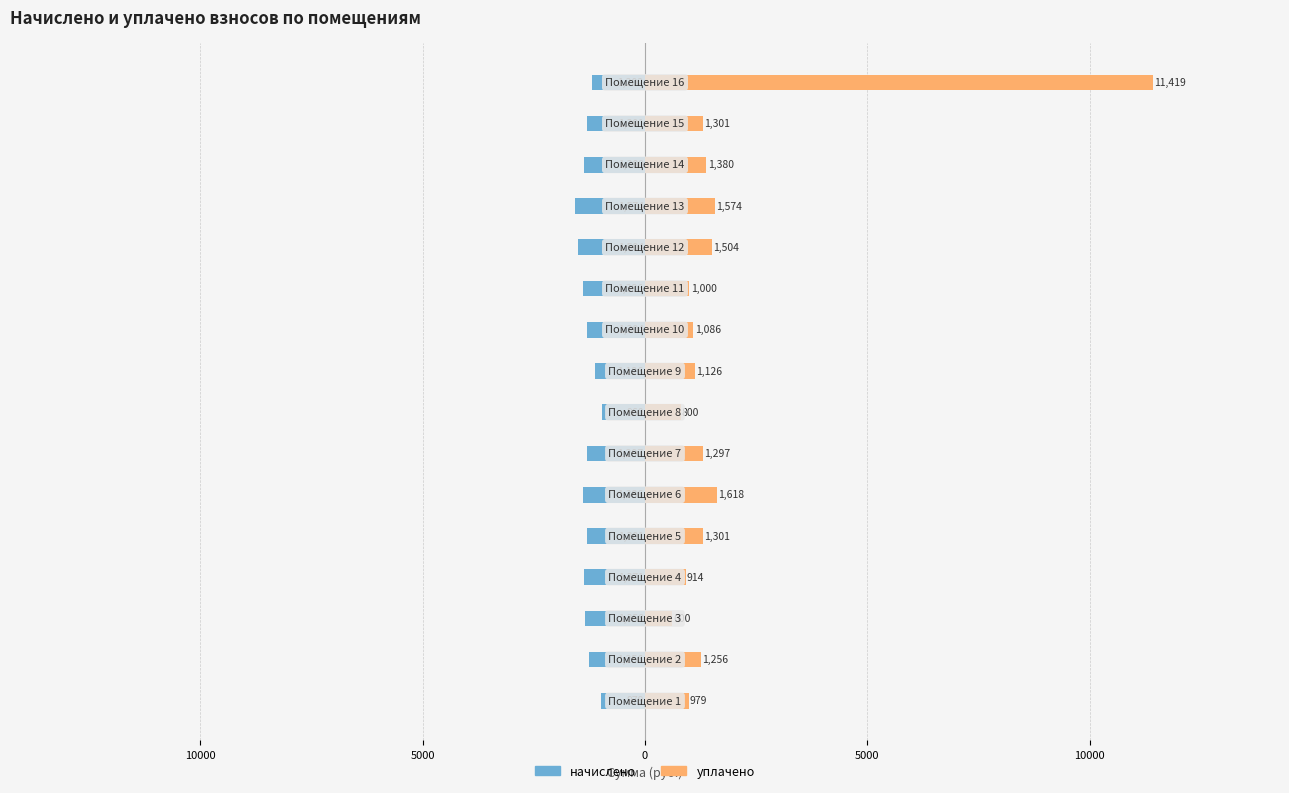

What are all the series names shown in the legend?

начислено, уплачено